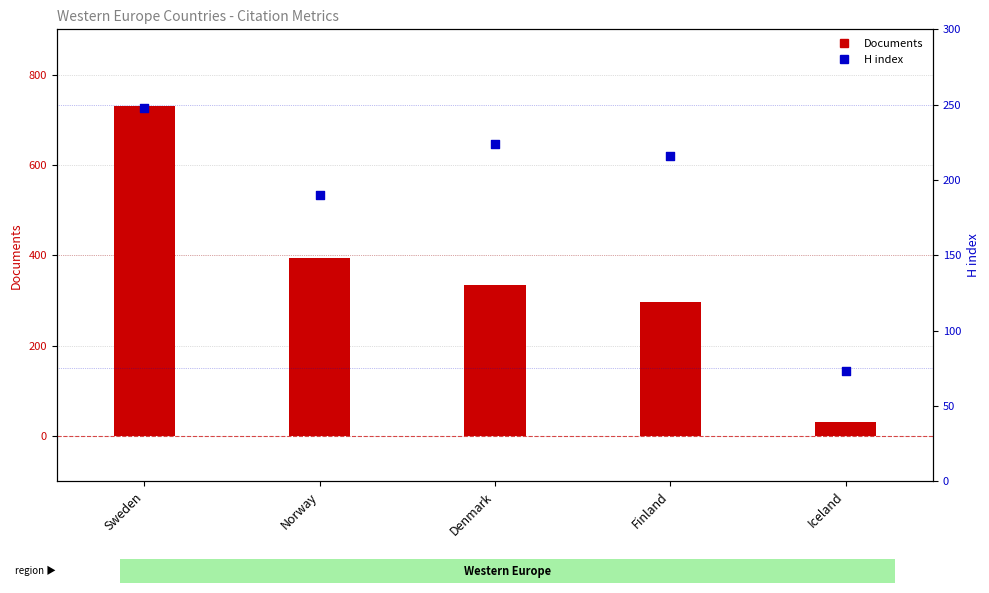

Which series reaches the maximum Y coordinate?

Documents